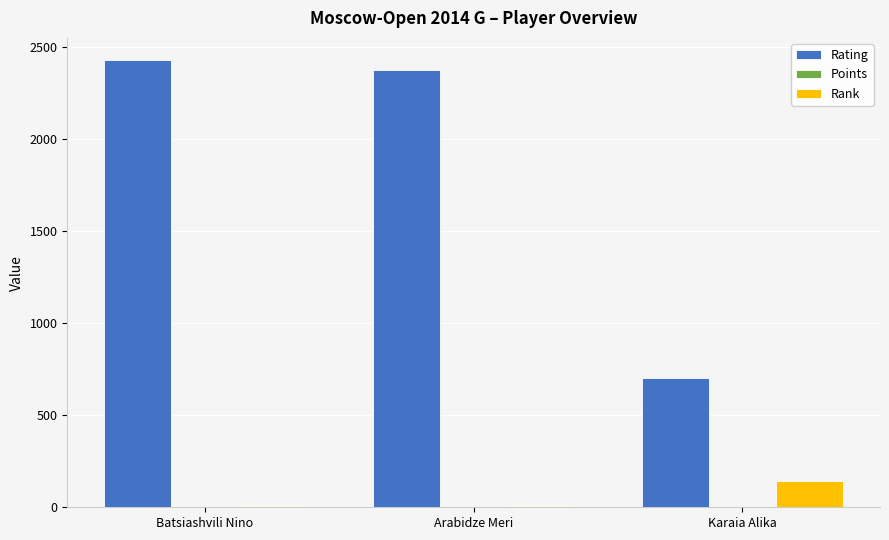

Which series has the largest total across all categories?

Rating